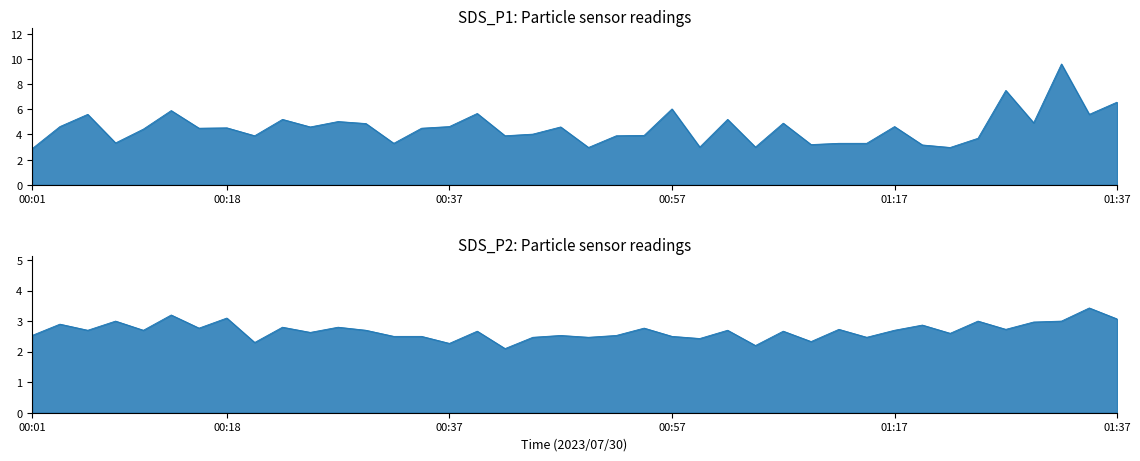

What position from the left is 00:35?

15